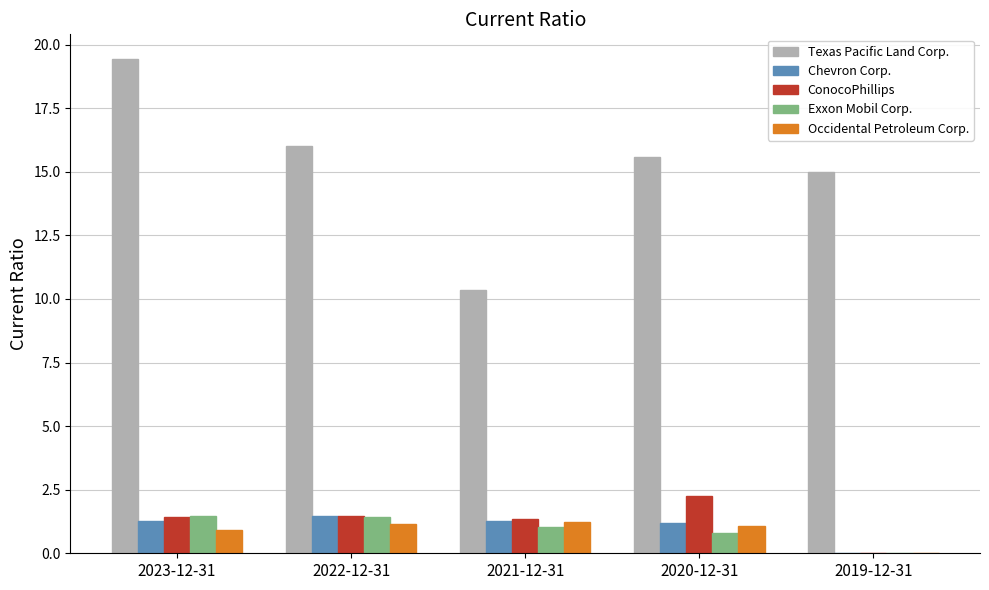

The value of ConocoPhillips at 2023-12-31 is 1.4. True or false?

True